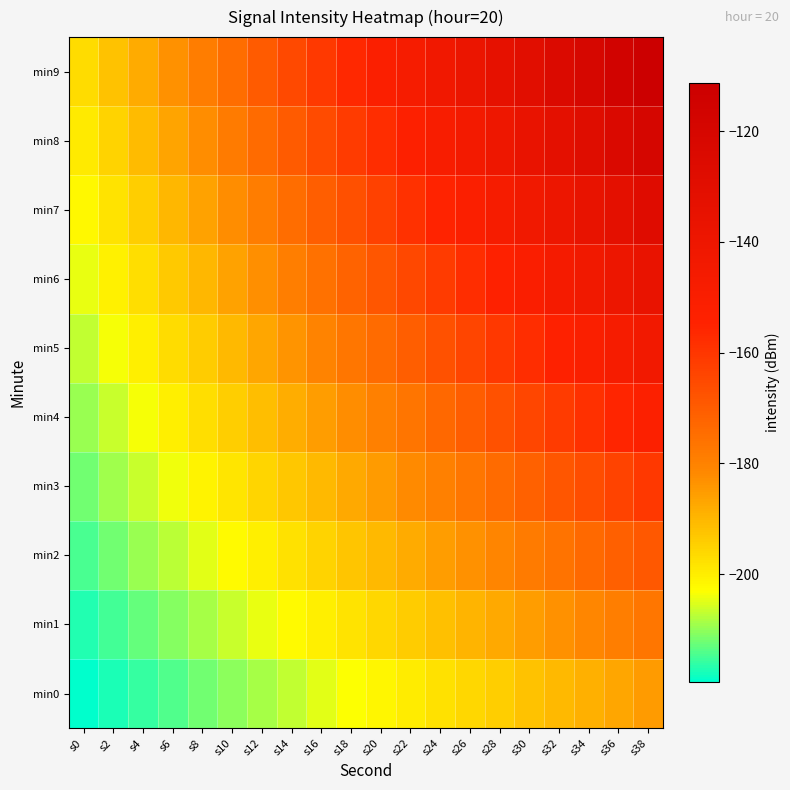

Which series has the largest range (max minus min)?

min9